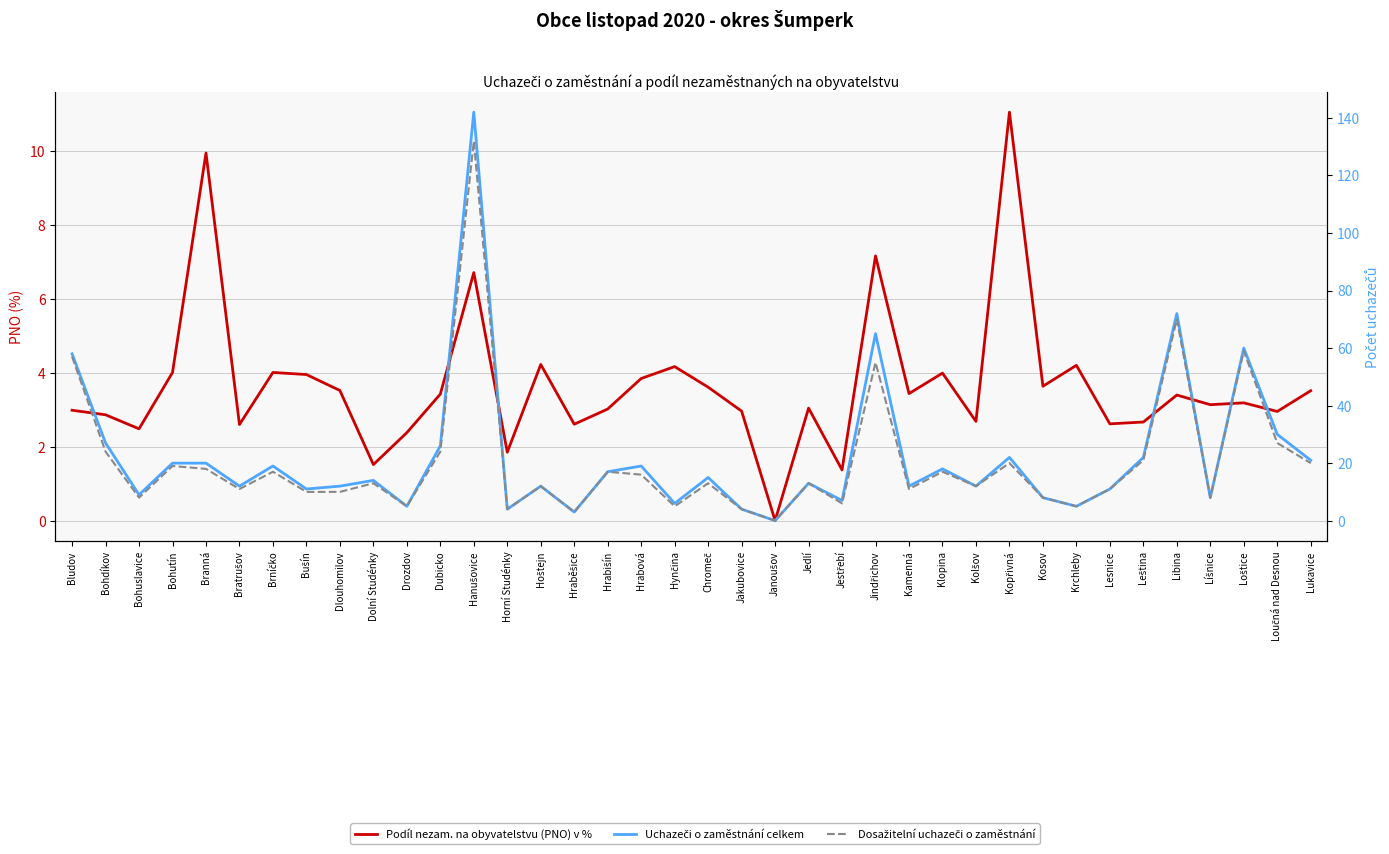

How many data points does each series have?

38